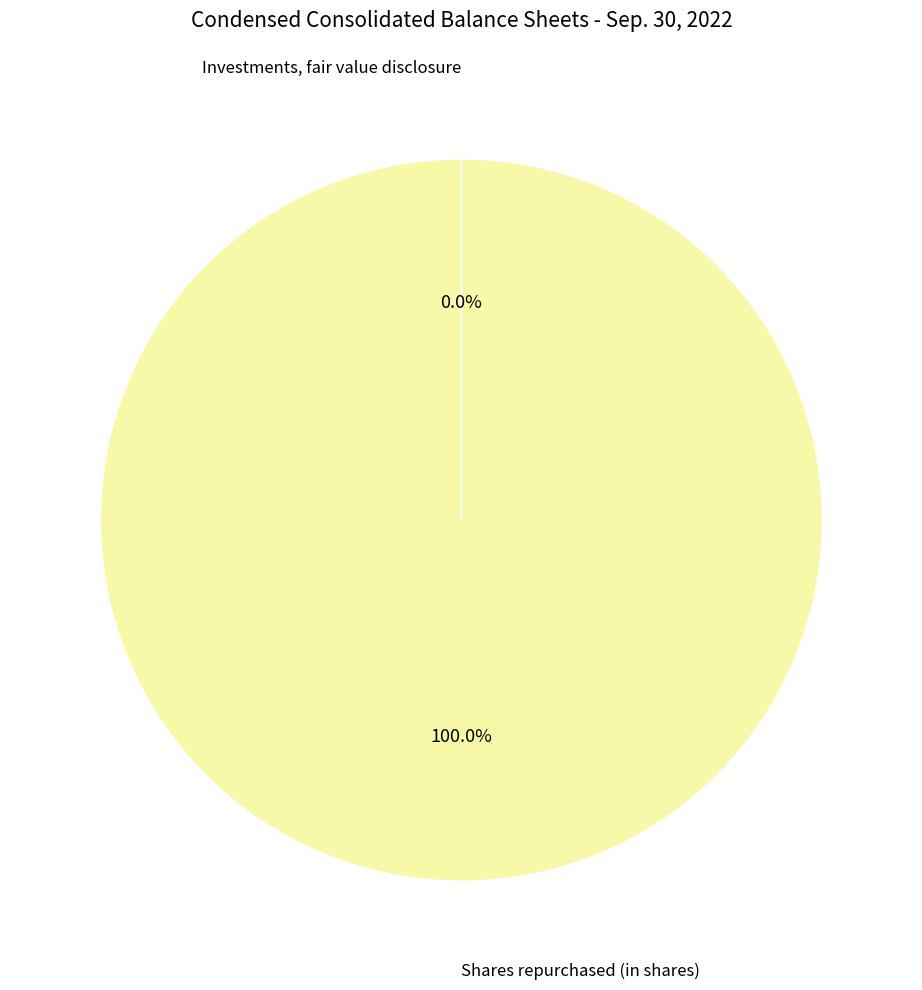

Is there a majority slice in this chart?

Yes